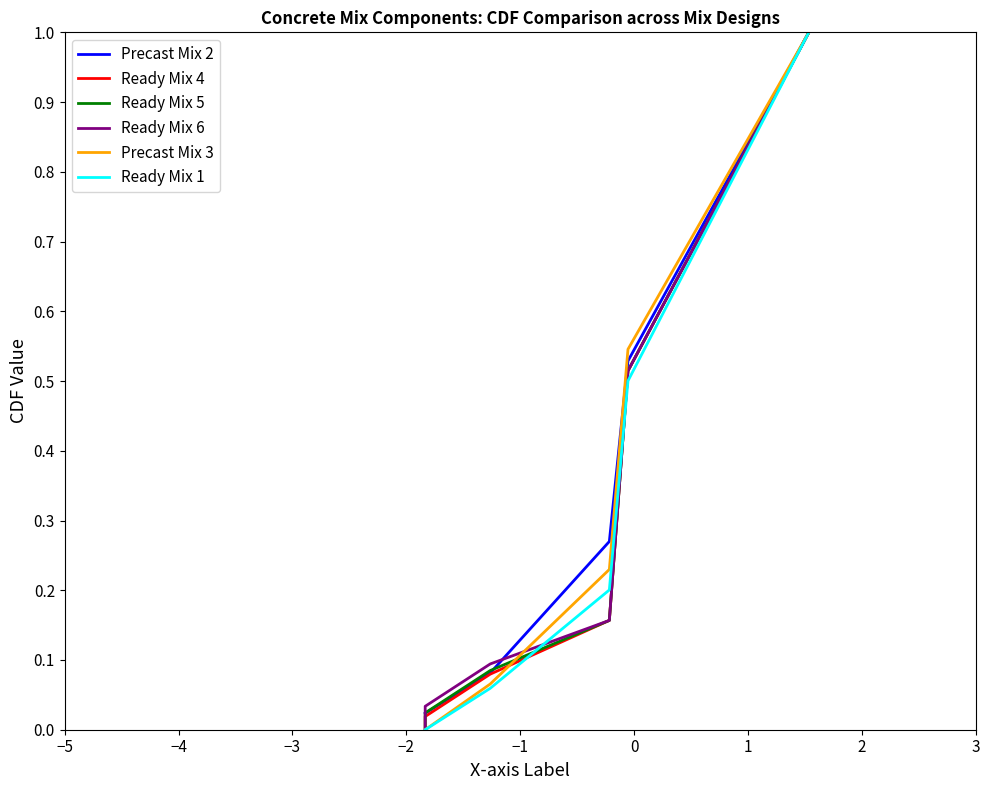

Reading right to left, list all the values displayed in this chart.

Precast Mix 2: 1.0	0.5	0.3	0.1	0.0	0.0	0.0	0.0
Ready Mix 4: 1.0	0.5	0.2	0.1	0.0	0.0	0.0	0.0
Ready Mix 5: 1.0	0.5	0.2	0.1	0.0	0.0	0.0	0.0
Ready Mix 6: 1.0	0.5	0.2	0.1	0.0	0.0	0.0	0.0
Precast Mix 3: 1.0	0.5	0.2	0.1	0.0	0.0	0.0	0.0
Ready Mix 1: 1.0	0.5	0.2	0.1	0.0	0.0	0.0	0.0